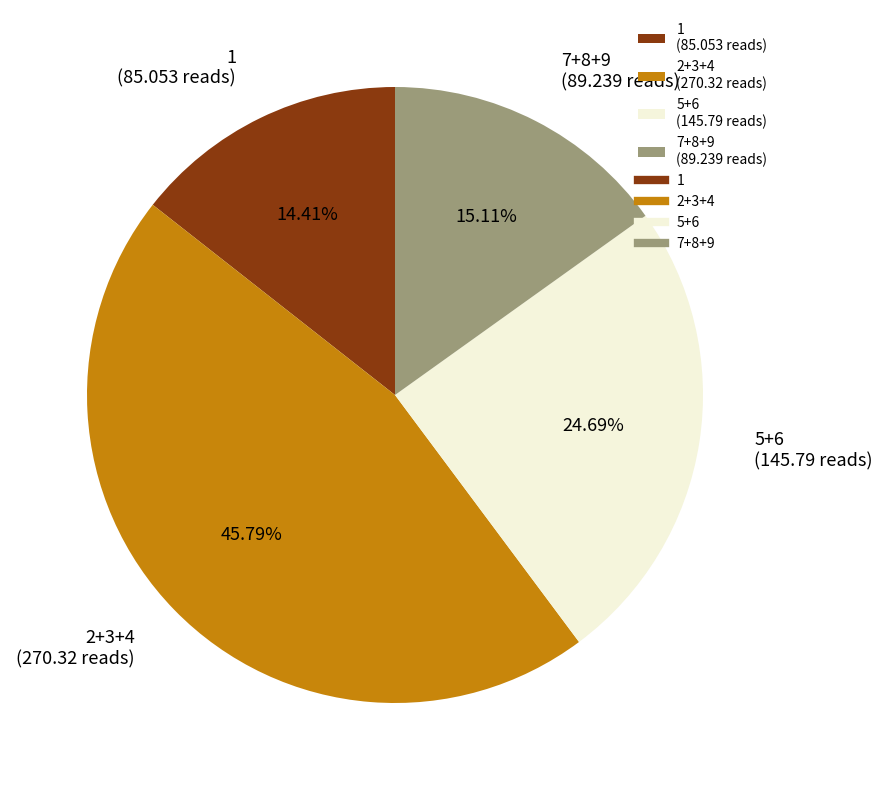

Is there a majority slice in this chart?

No